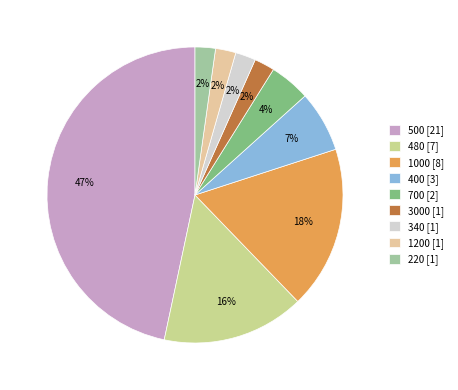

Approximately how many times larger is the value at 480 compared to 700?

3.5